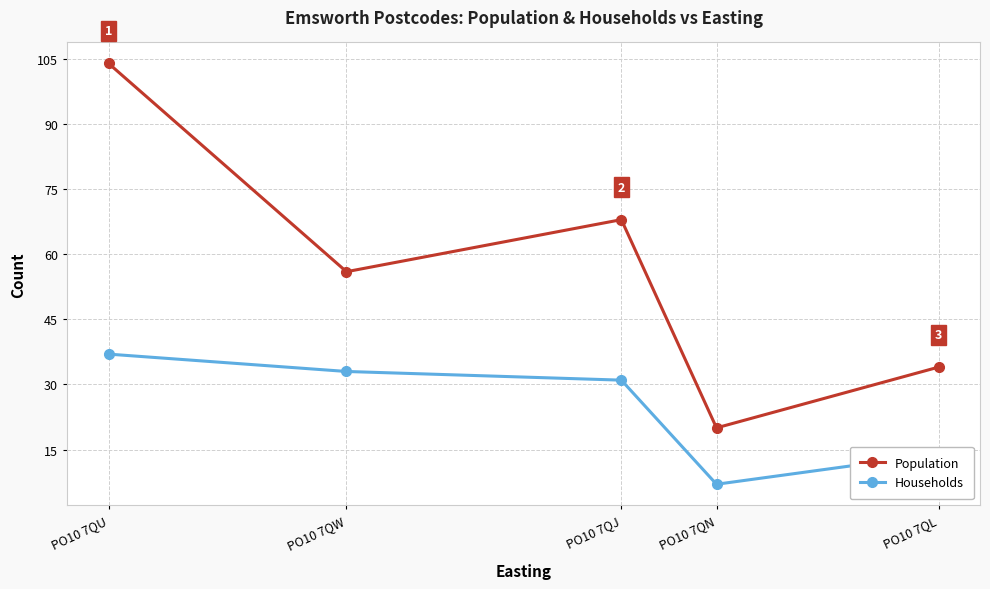

How many values in the Households series are below 31?

2